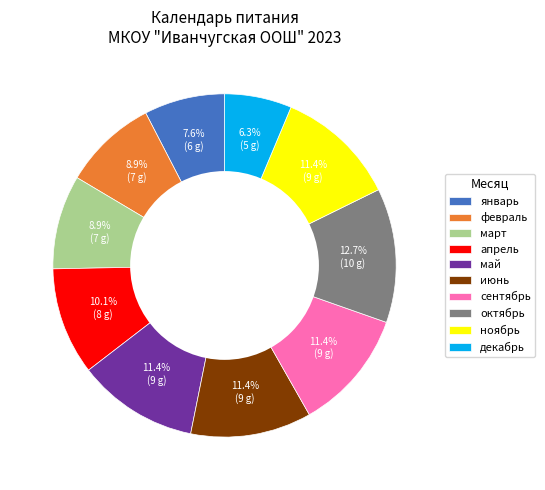

Combined, what portion of the pie is декабрь and сентябрь?

17.7%